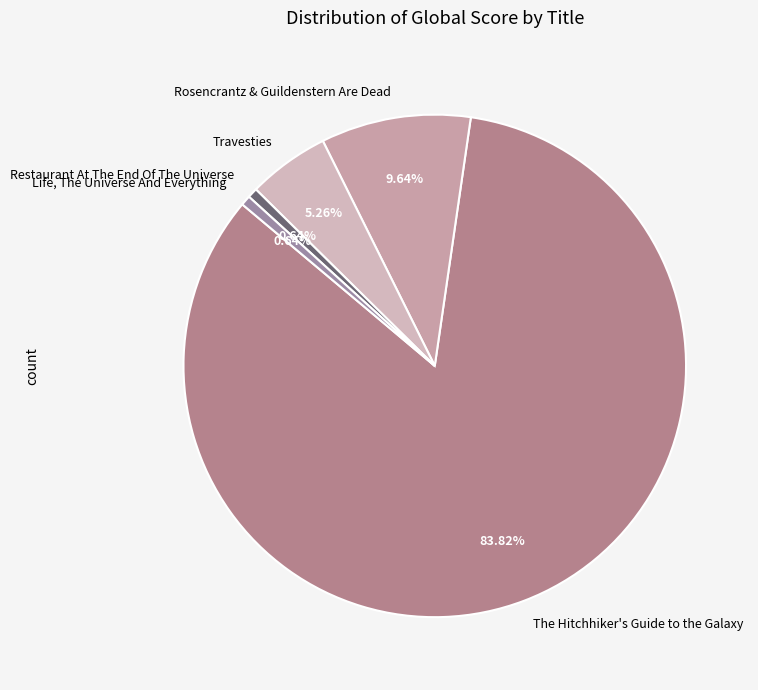

What is the largest slice in the pie chart?

The Hitchhiker's Guide to the Galaxy